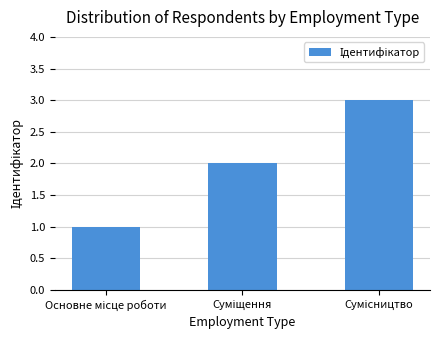

What is the greatest value displayed?

3